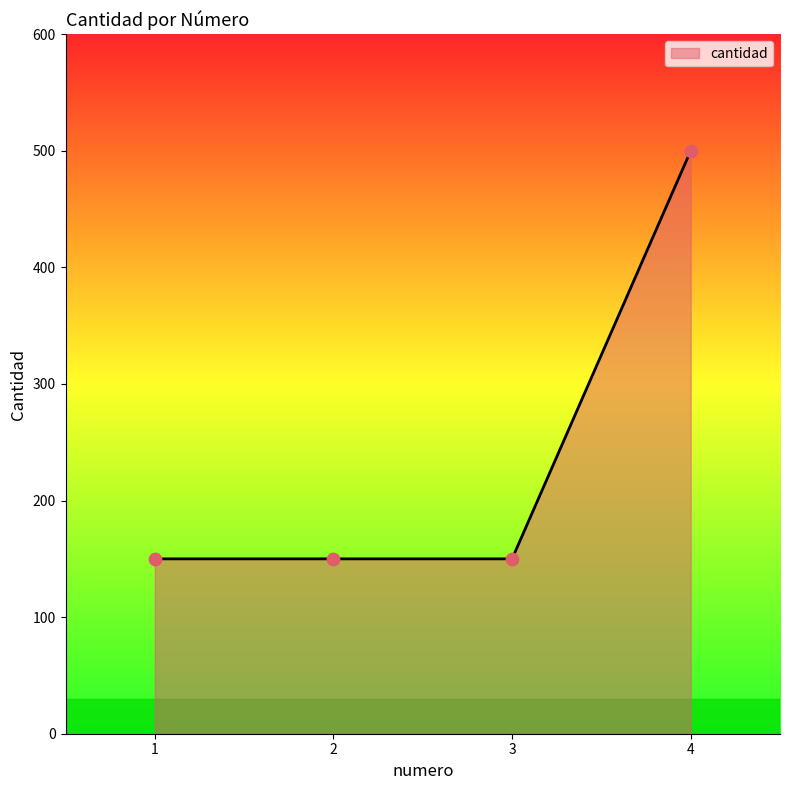

What is the change in value from 3 to 4?

+350